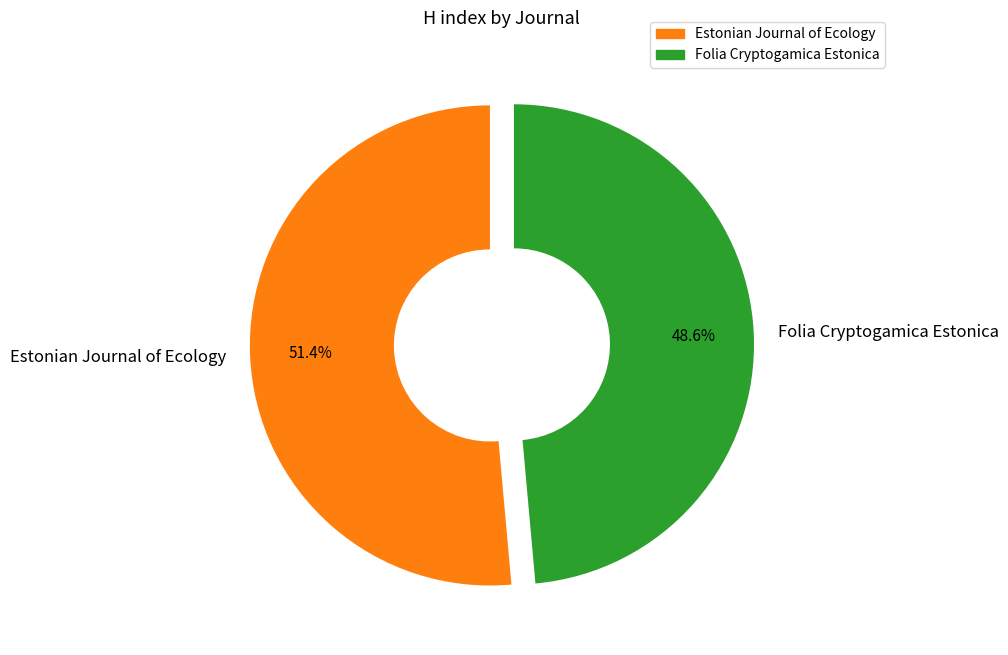

How many segments does this pie chart have?

2